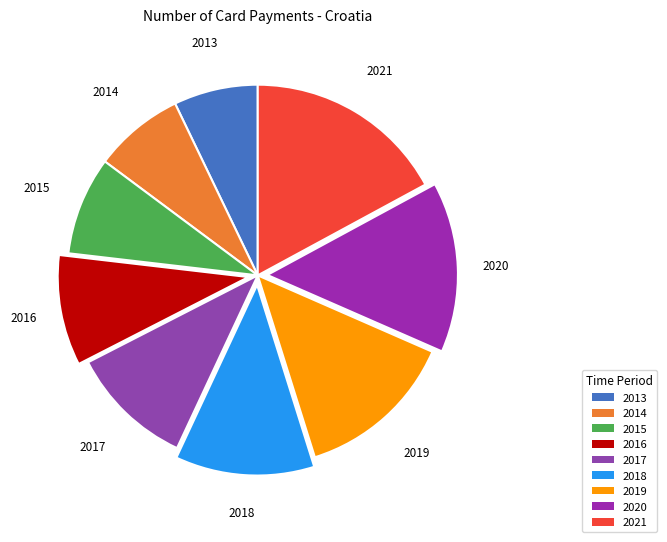

Which slice is the largest?

2021